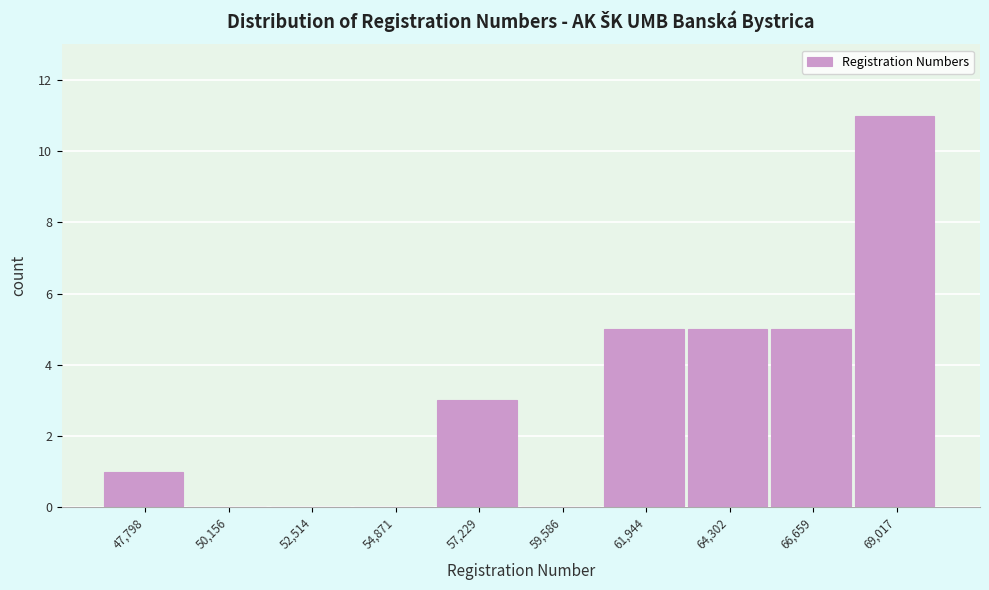

Reading left to right, transcribe this chart: for each bar, give the range it covers on the x-axis and its height. Neither the bar edges nor the heights are printed on the chart, so give them approximately, as read against the axes.

46500 to 49000: 1
49000 to 51500: 0
51500 to 53500: 0
53500 to 56000: 0
56000 to 58500: 3
58500 to 61000: 0
61000 to 63000: 5
63000 to 65500: 5
65500 to 68000: 5
68000 to 70000: 11